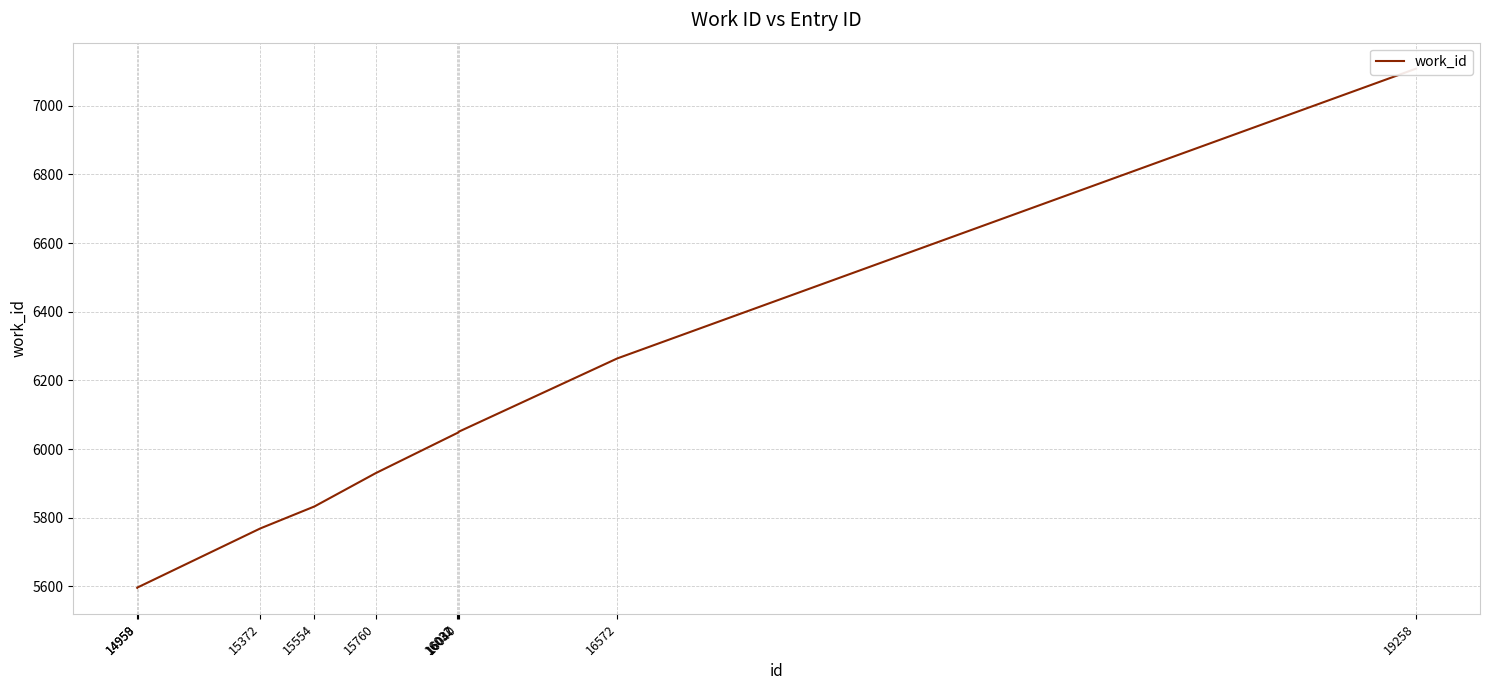

How many lines are shown in the chart?

1